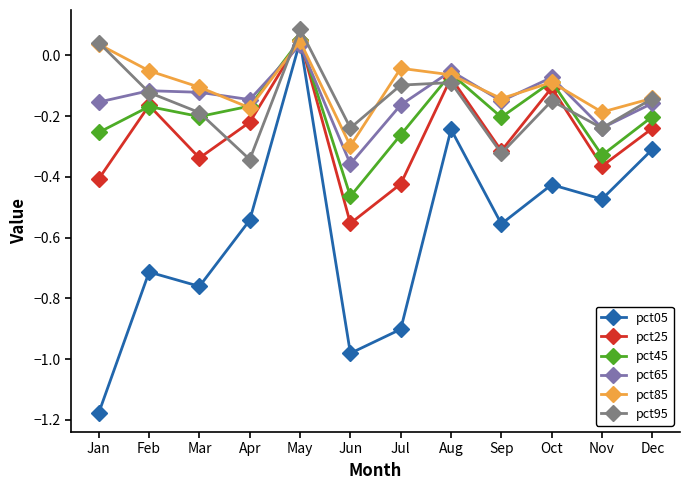

What are all the series names shown in the legend?

pct05, pct25, pct45, pct65, pct85, pct95